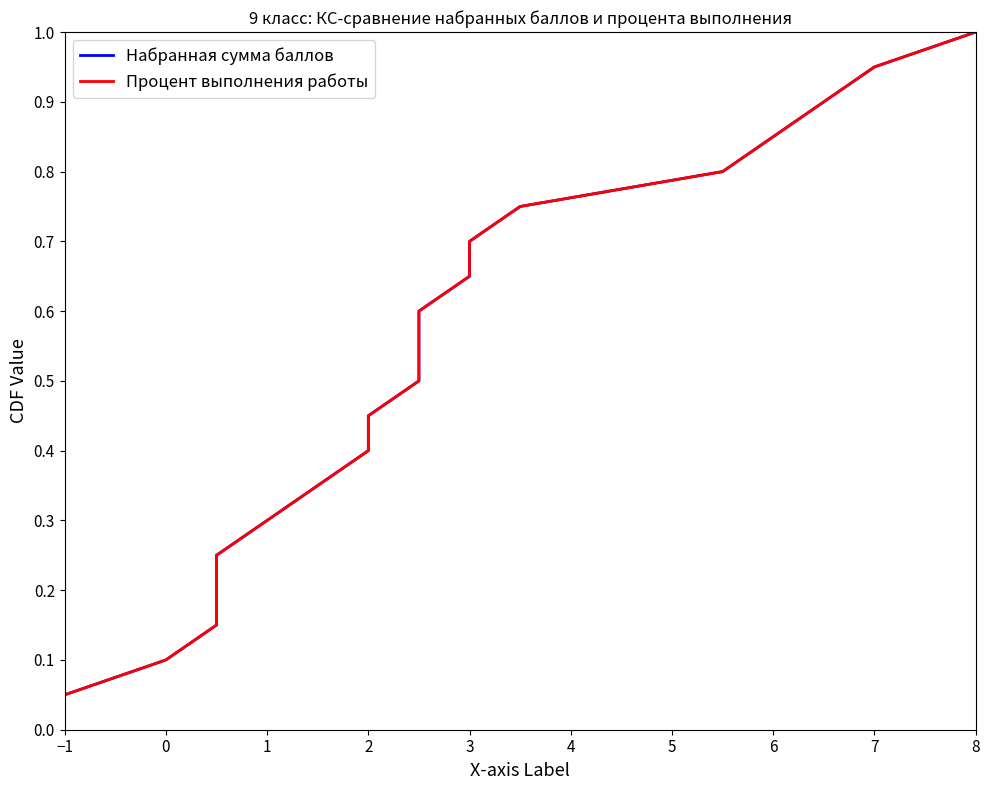

True or false: Набранная сумма баллов and Процент выполнения работы cross at least once.

False